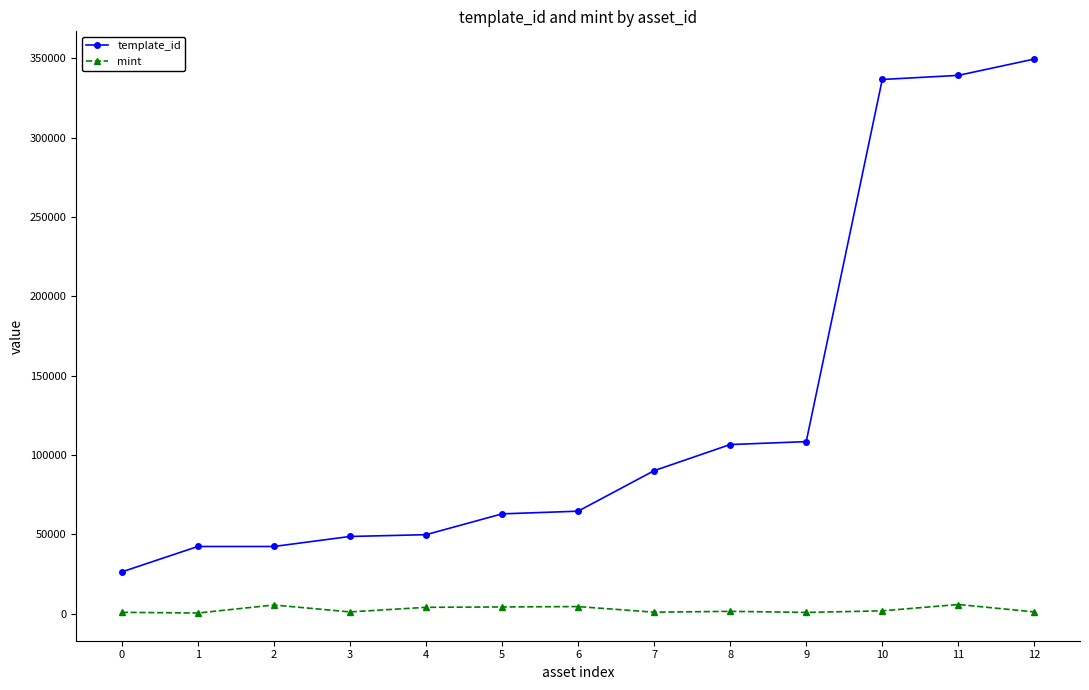

Is this an area chart (filled region under the line)?

No